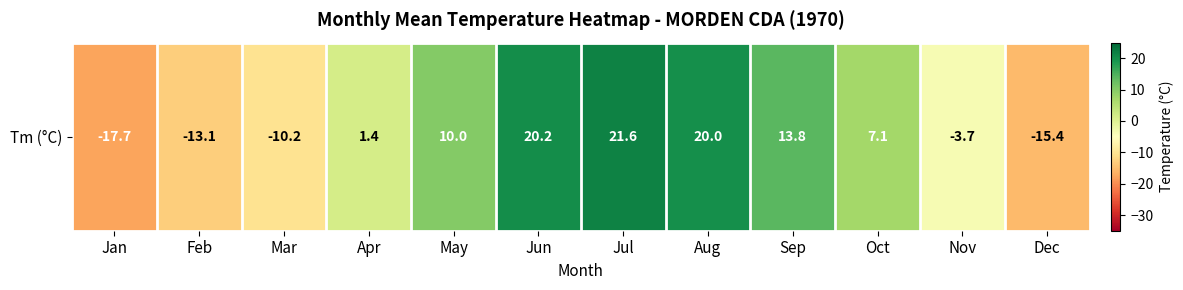

How many values are above zero?

7